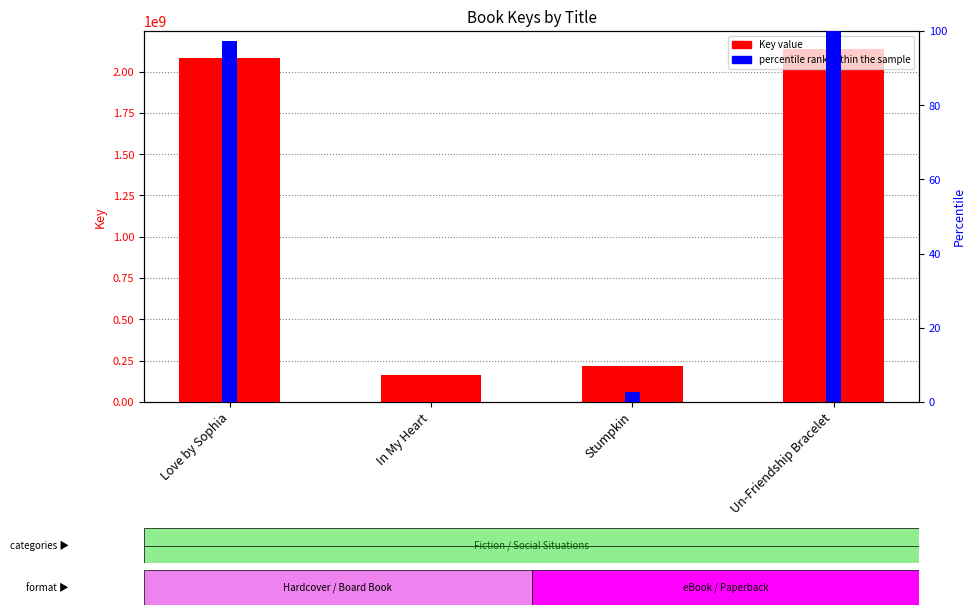

At which category does the chart reach its peak across all series?

Un-Friendship Bracelet